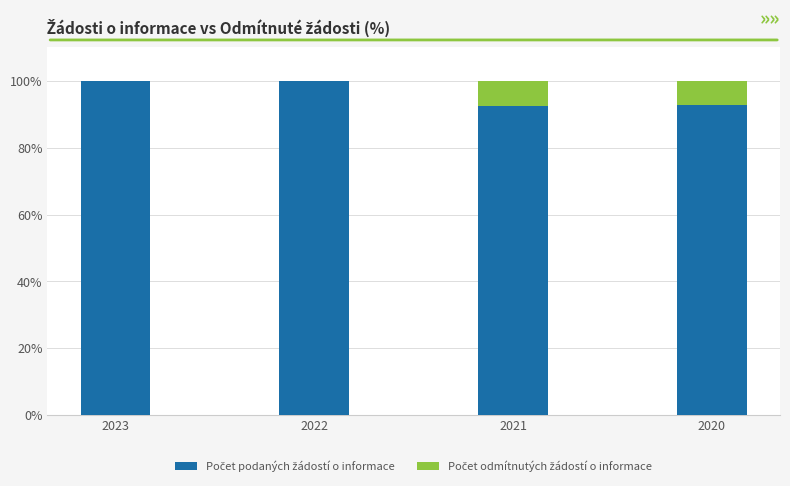

What is the total value across all series at 2023?

100.0